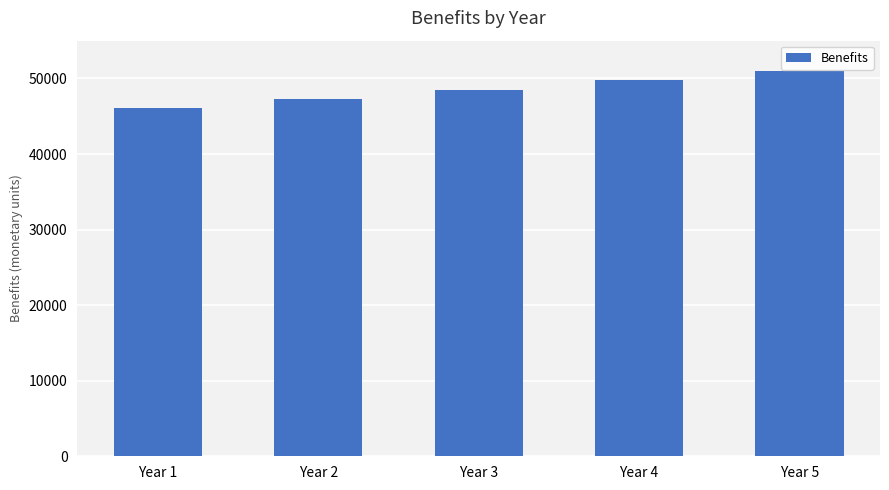

Reading left to right, what are all the values shown in this chart?

Year 1=46055.0	Year 2=47252.2	Year 3=48480.6	Year 4=49740.9	Year 5=51034.0